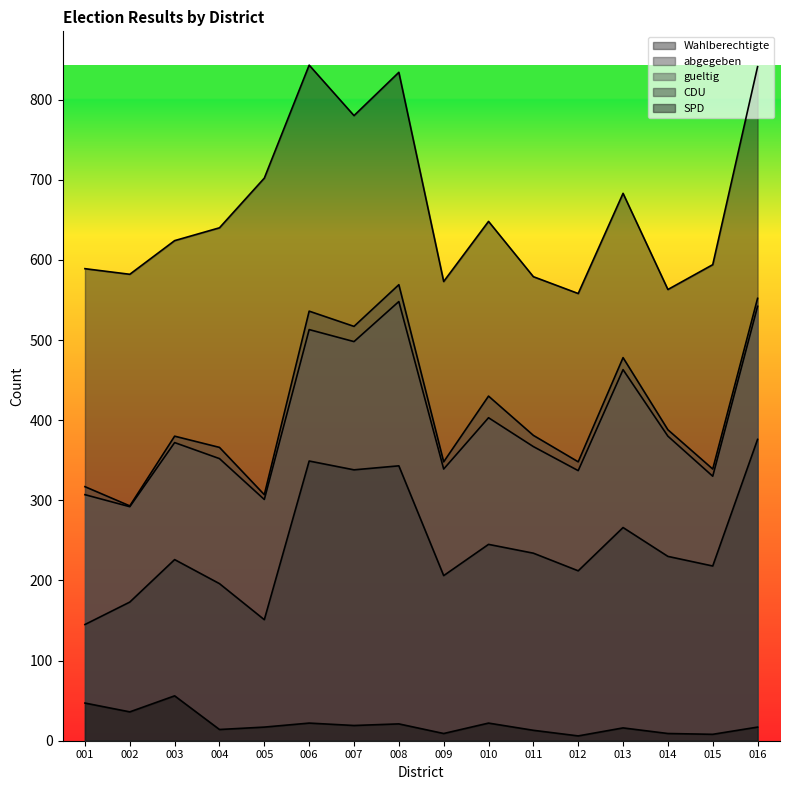

List the series in order of their peak value, lowest first.

SPD, CDU, gueltig, abgegeben, Wahlberechtigte